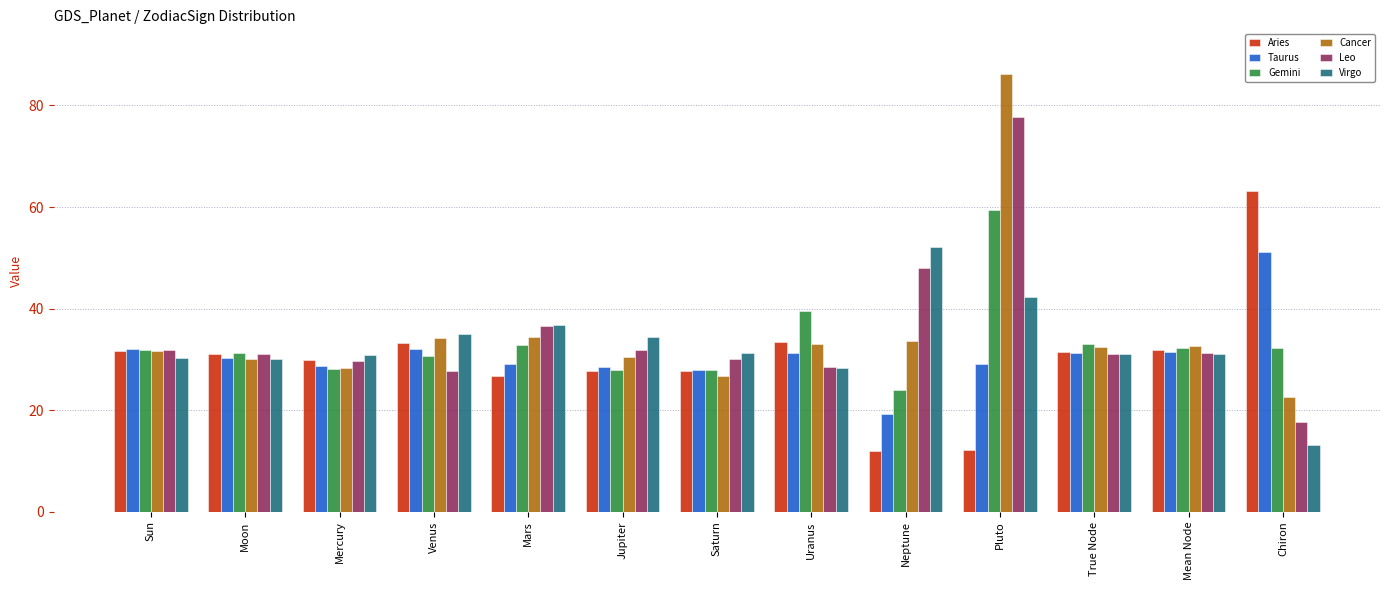

Read the Taurus value at Sun.

32.0